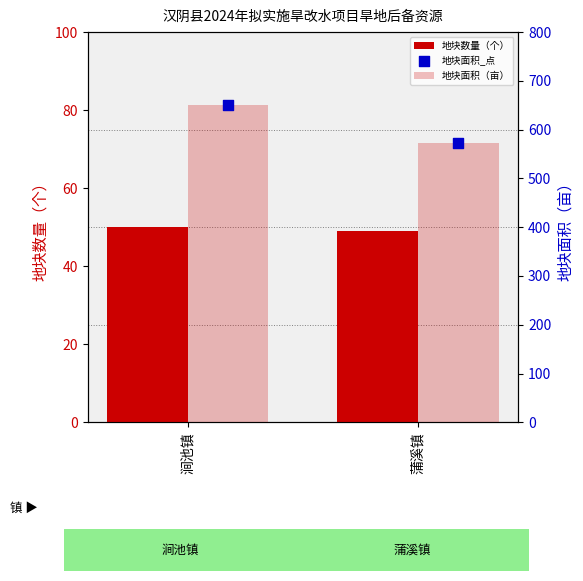

At which category is the sum across all series the highest?

涧池镇